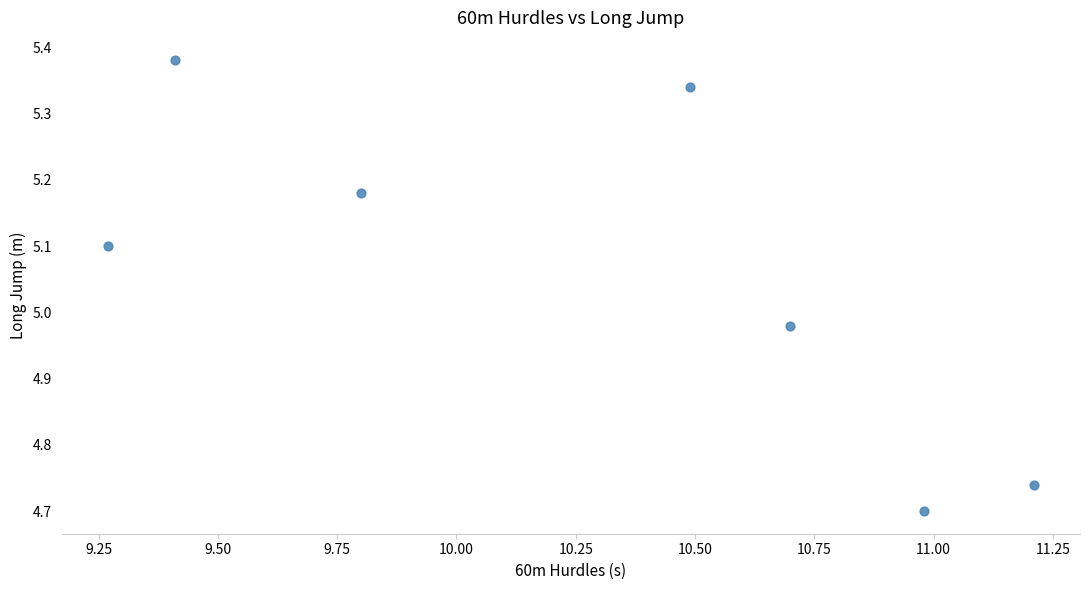

What is the range of Y values (max minus min)?

0.7